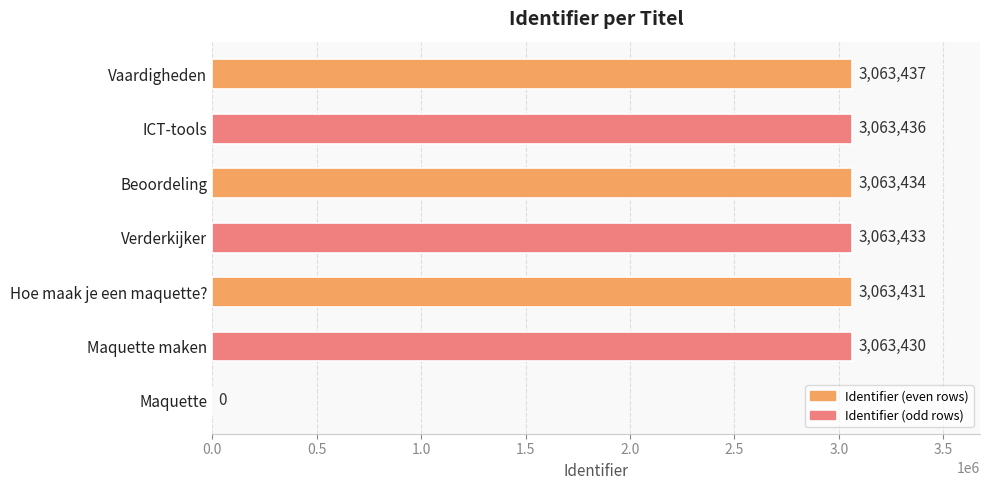

What is the change in value from Maquette maken to Verderkijker?

+3